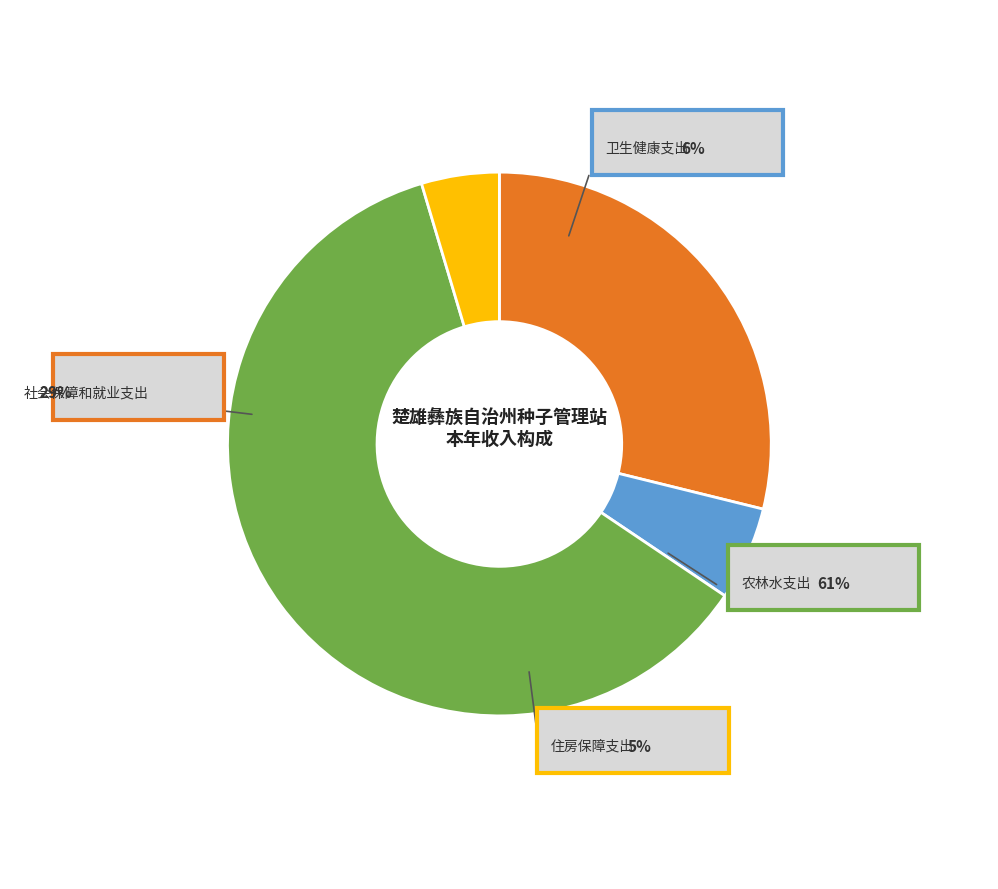

What is the change in value from 农林水支出 to 住房保障支出?

-1365511.2